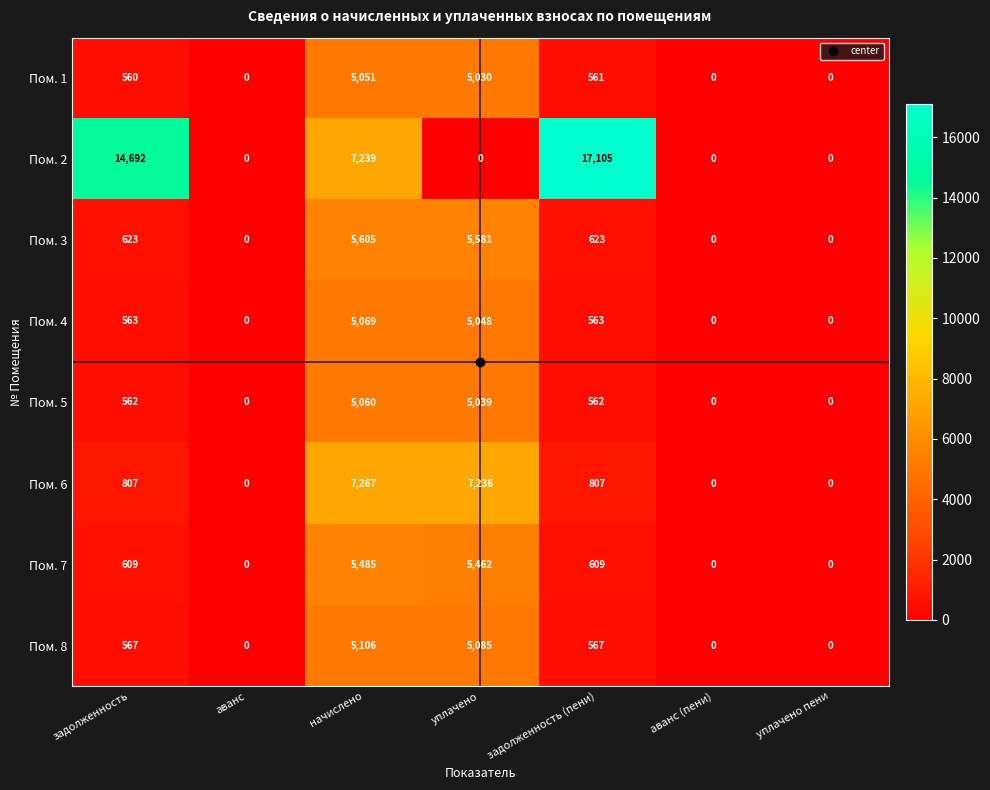

How many series are shown in this chart?

8